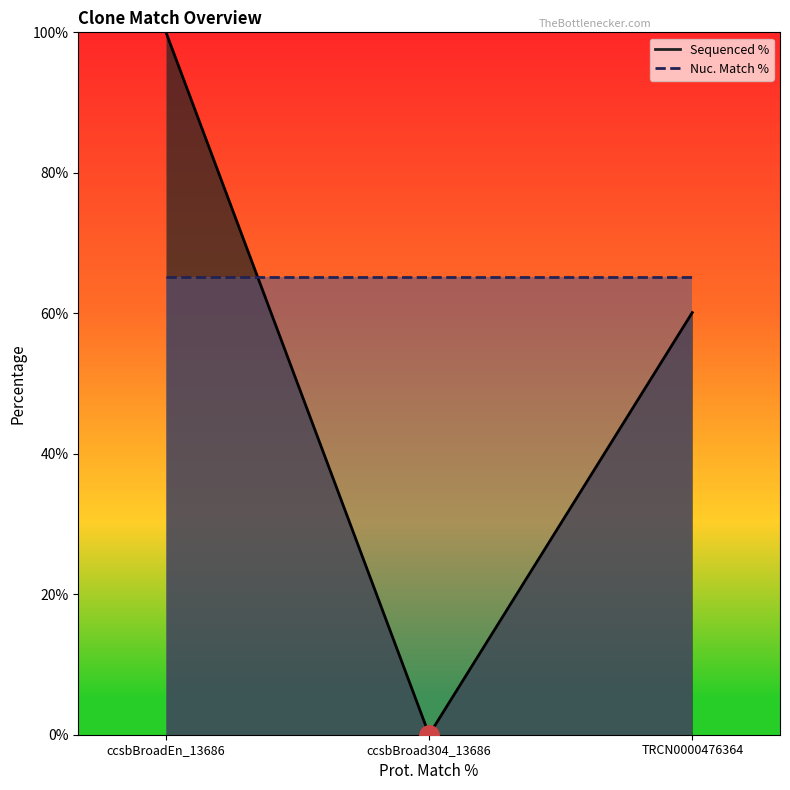

True or false: the data shows 42.4 at ccsbBroad304_13686.

False